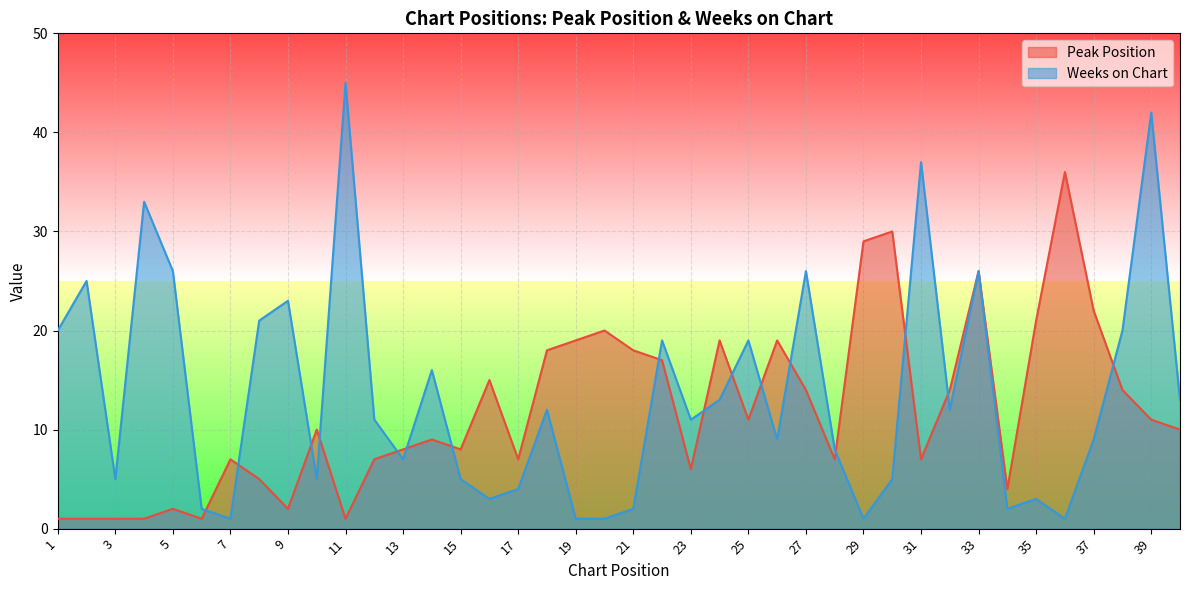

How many lines are shown in the chart?

2